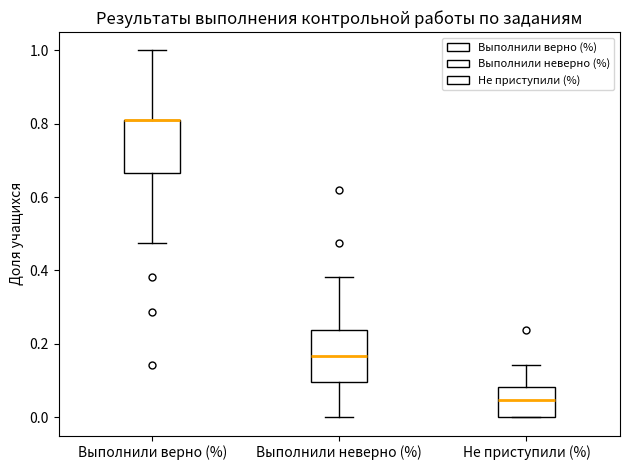

Reading left to right, read every box against the y-axis: the position of its median line, the range the box covers, and the ends of its whiskers. The values are not printed on the chart, so give them approximately, as read against the axis.

Выполнили верно (%): median 0.80 (drawn on the box's upper edge), box 0.66 to 0.80, whiskers 0.48 to 1.00
Выполнили неверно (%): median 0.16, box 0.10 to 0.24, whiskers 0.00 to 0.38
Не приступили (%): median 0.04, box 0.00 to 0.08, whiskers 0.00 to 0.14